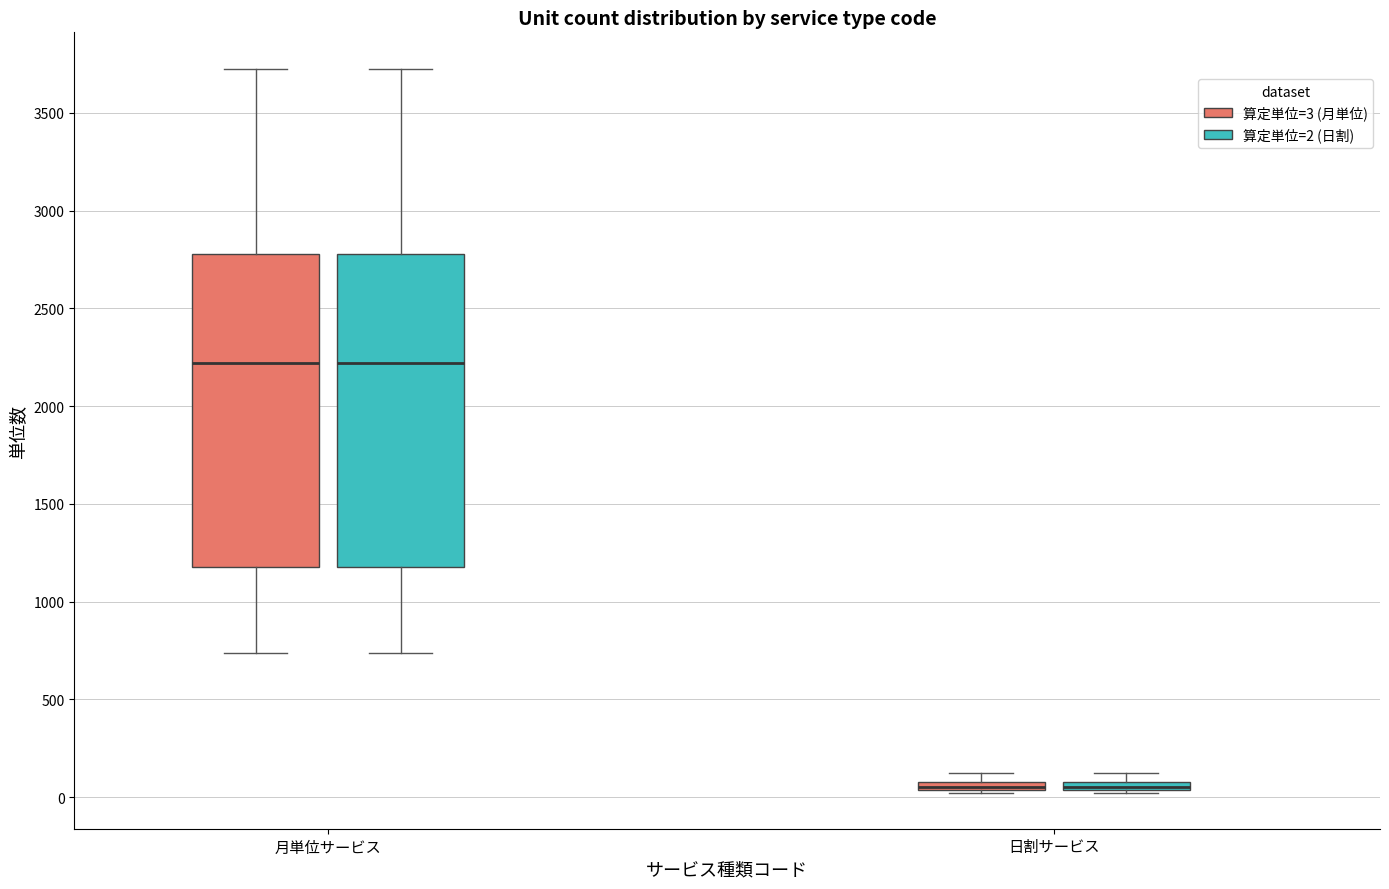

Where is the lower edge of the box for 月単位サービス (算定単位=2 (日割)) on the y-axis? The values are not printed on the chart, so give them approximately, as read against the axis.

1200